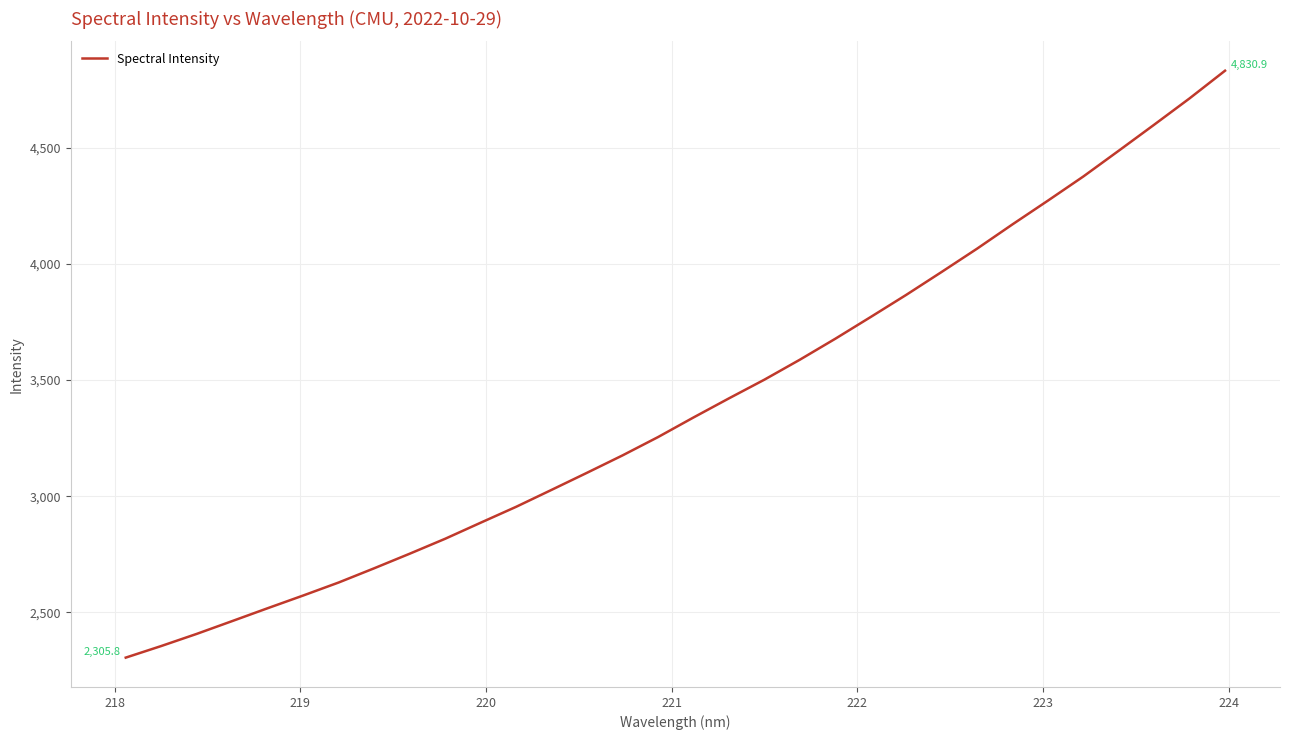

What is the sum of all values?

108554.6